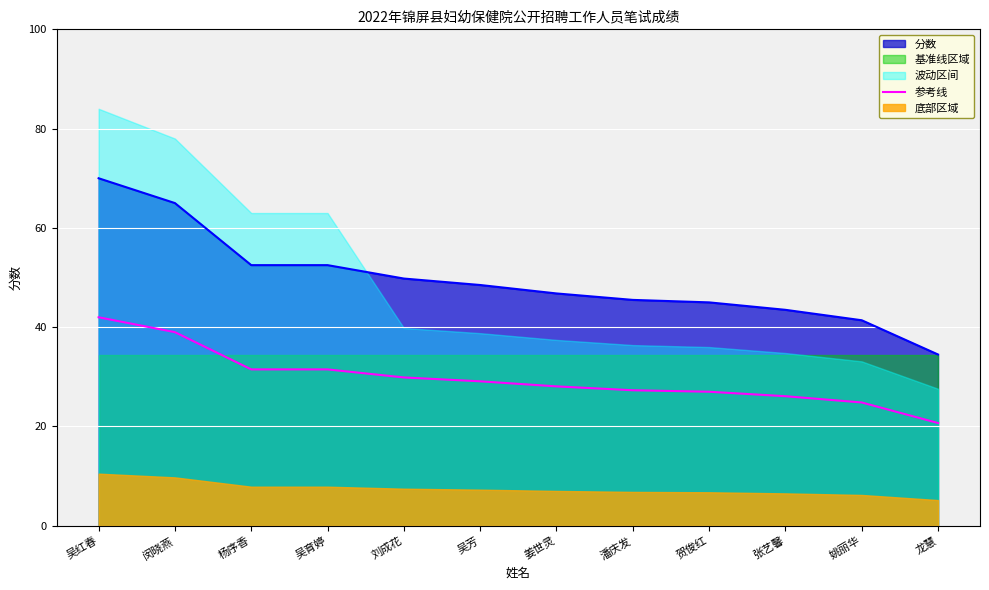

Which label corresponds to the smallest value in the chart?

龙慧